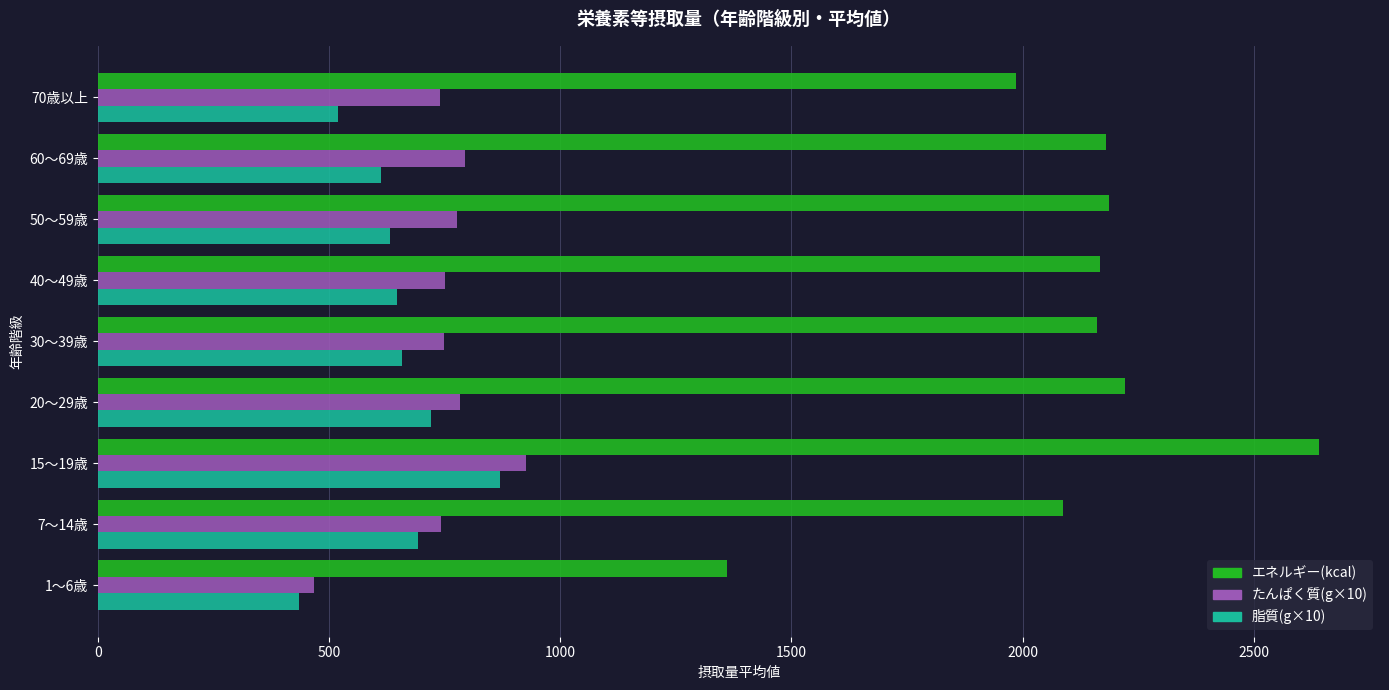

What is the minimum value for 脂質(g×10)?

435.3